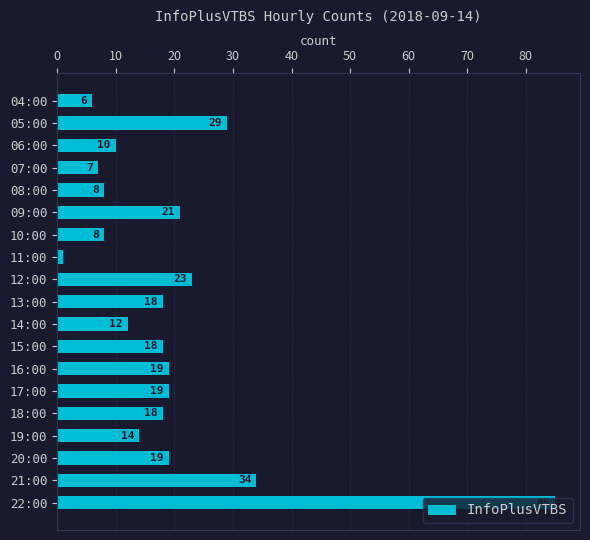

How many bars are there in total?

19